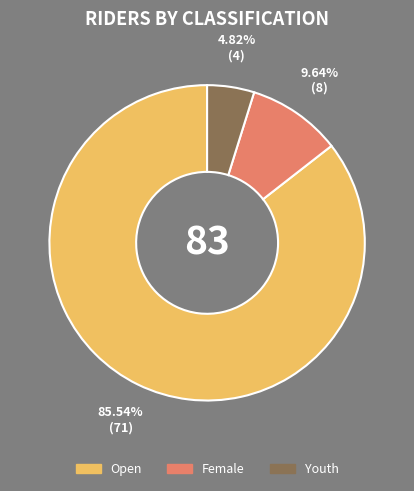

To the nearest percent, what is the difference between the Female and Open slice percentages?

76%